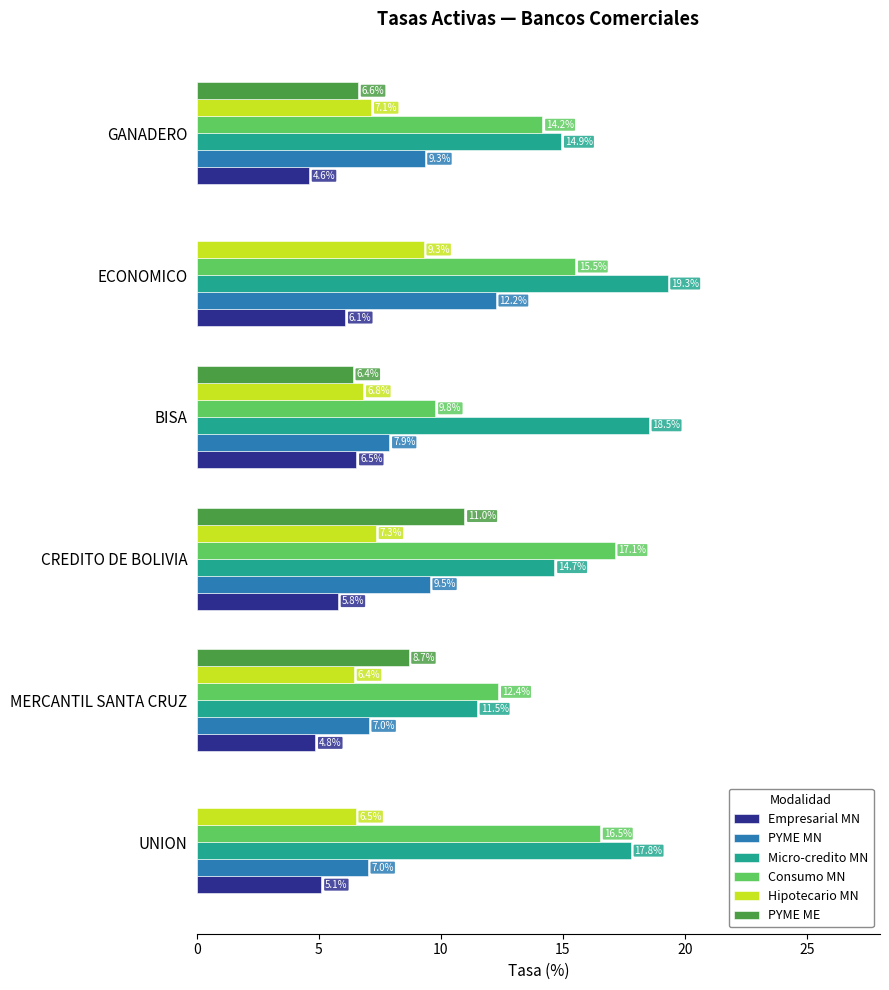

Between BISA and GANADERO, which series saw the biggest shift?

Consumo MN